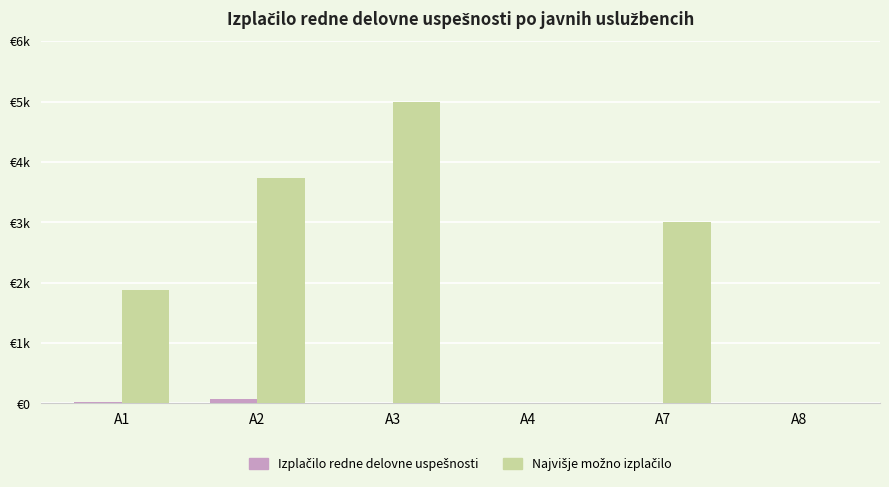

The value of Najvišje možno izplačilo at A2 is 3741.3. True or false?

True